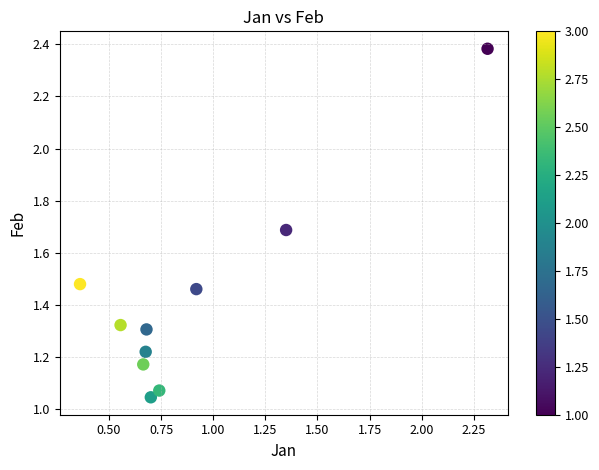

What is the range of X values (max minus min)?

2.0